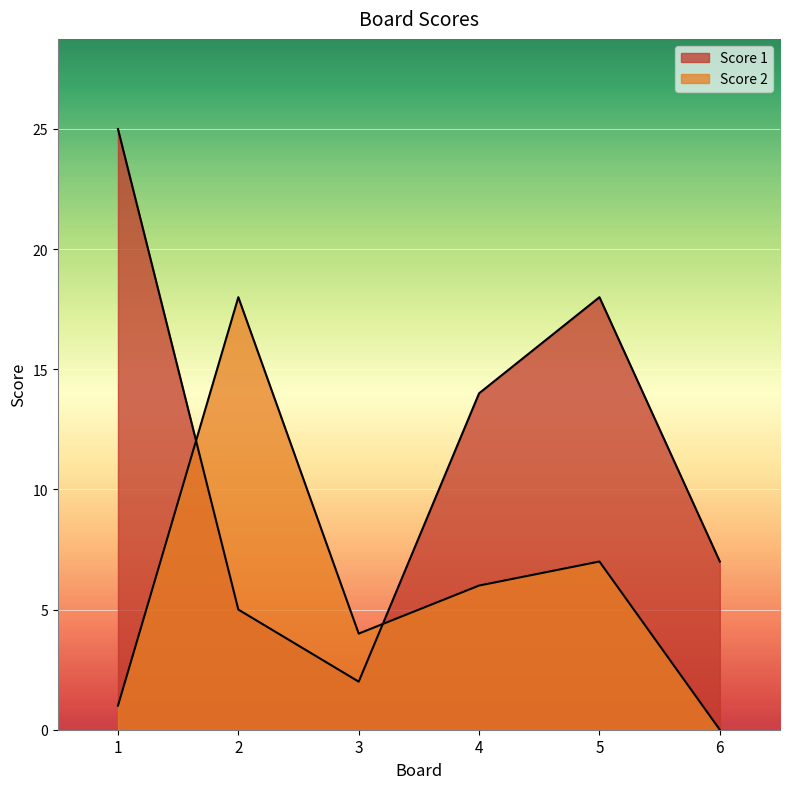

What is the sum of the Score 1 values at 3 and 4?

16